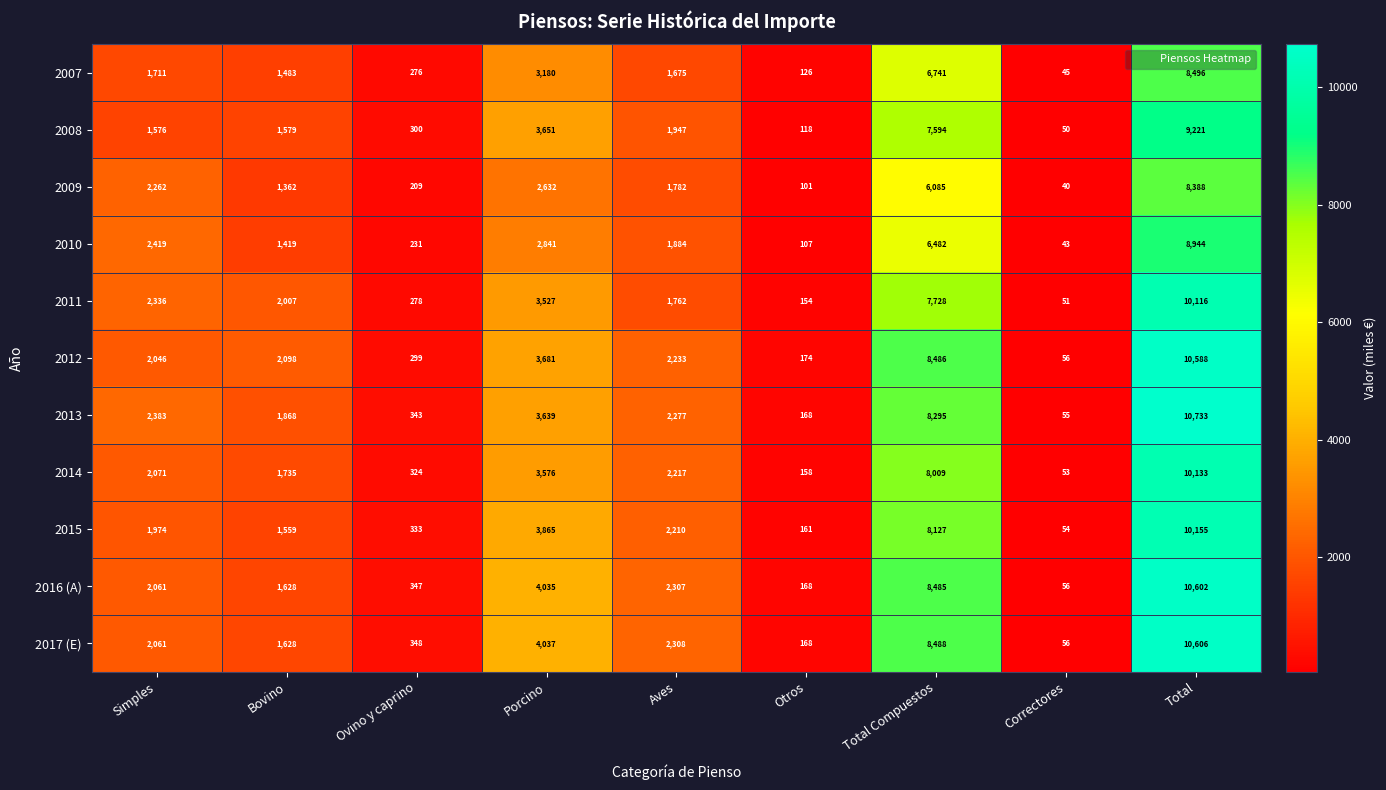

What is the total value across all series at Total Compuestos?

84520